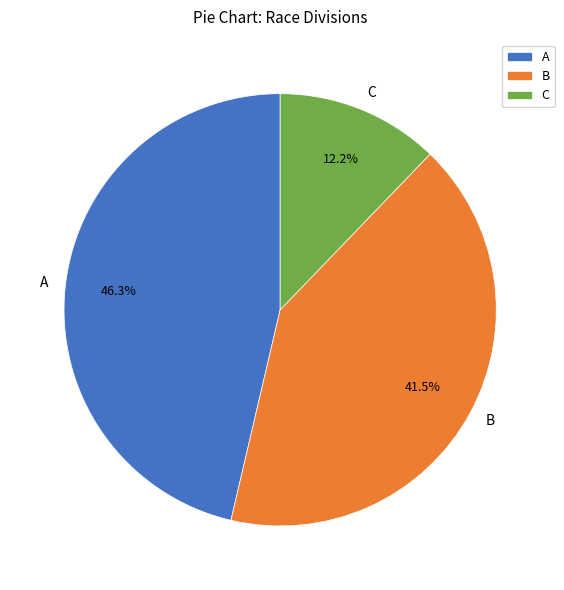

Does any single category account for the majority?

No